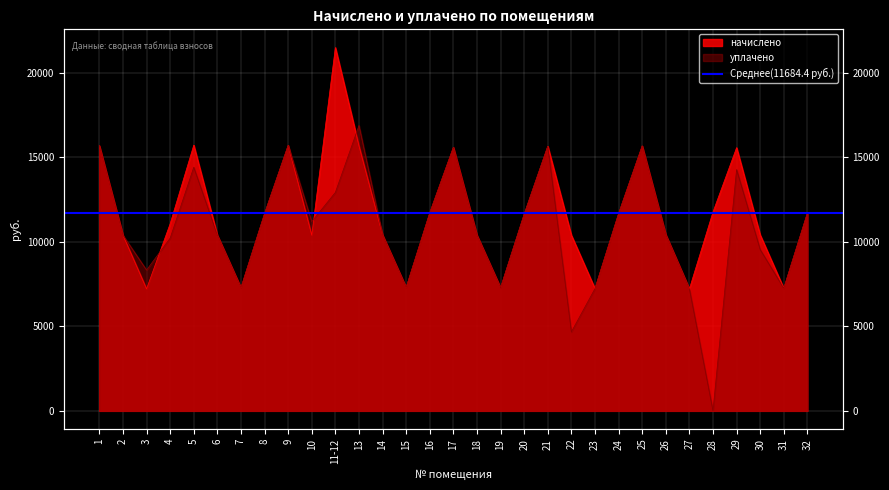

True or false: начислено has a value of 24425.0 at 17.

False